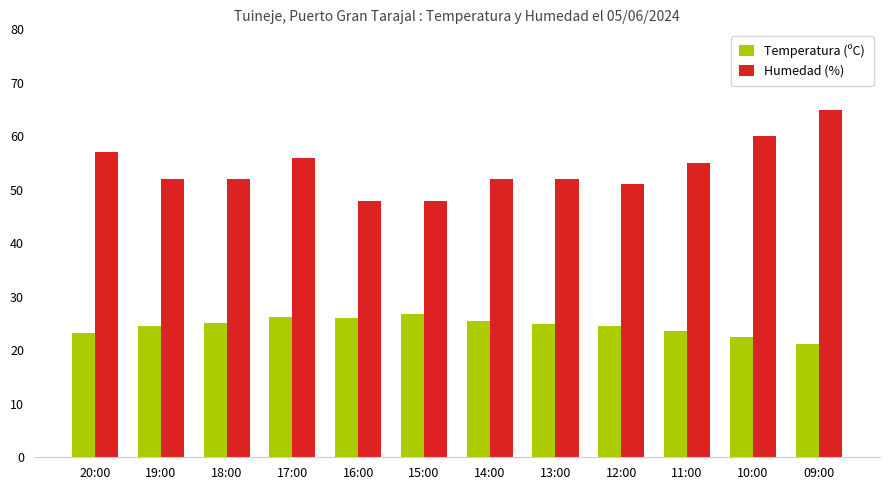

What is the sum of all Temperatura (ºC) values?

294.0